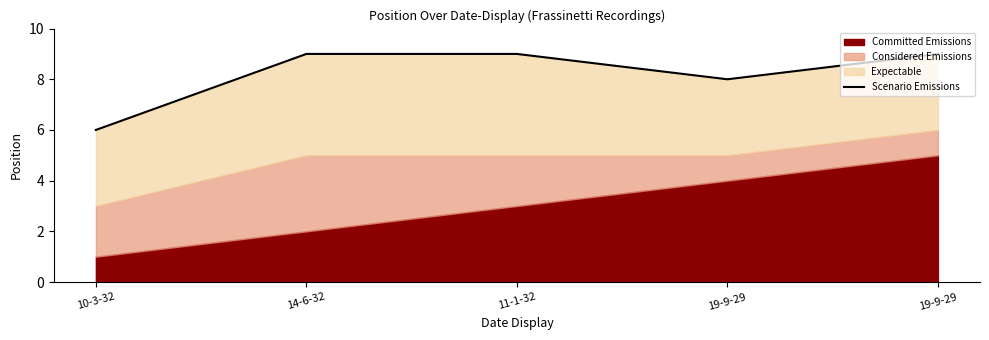

How many lines are shown in the chart?

1